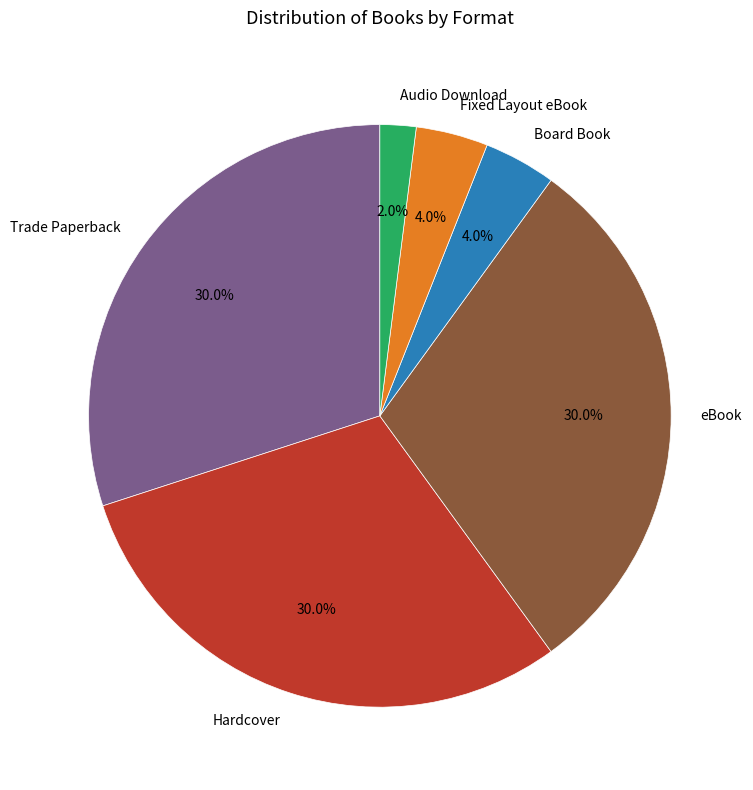

Approximately how many times larger is the value at Audio Download compared to Board Book?

0.5